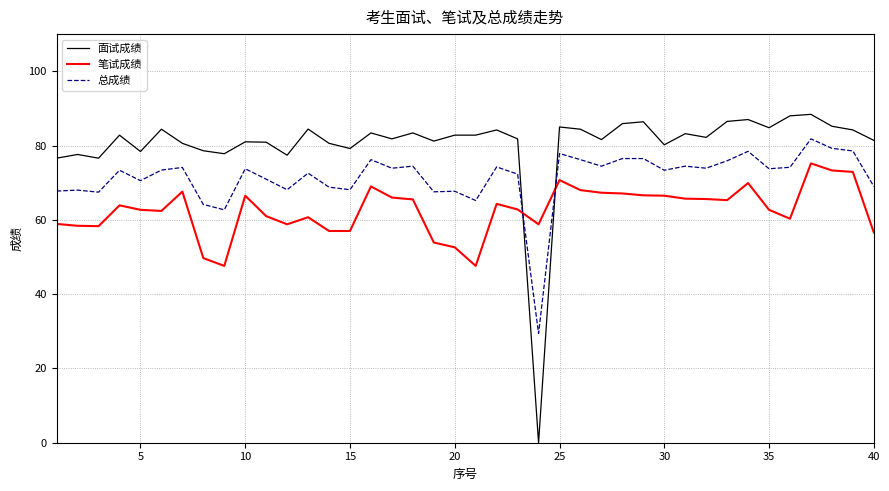

Which series ends up on top after the final intersection of 总成绩 and 笔试成绩?

总成绩